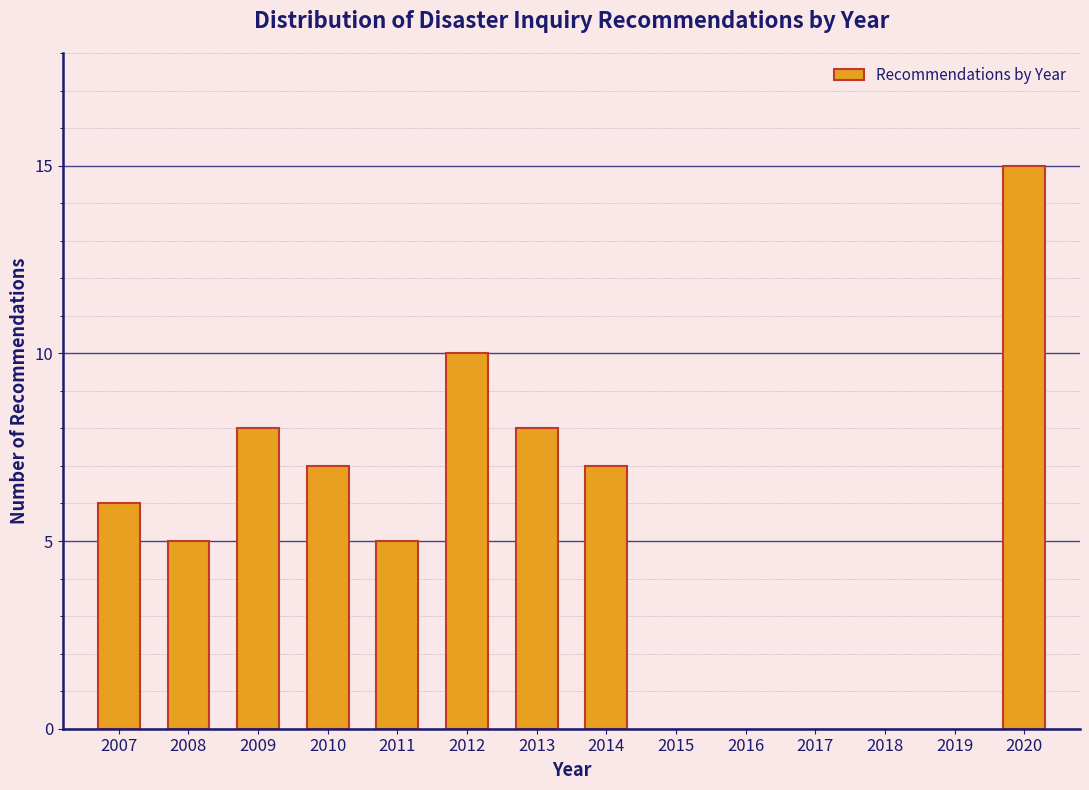

Reading left to right, list all the values displayed in this chart.

6	5	8	7	5	10	8	7	15